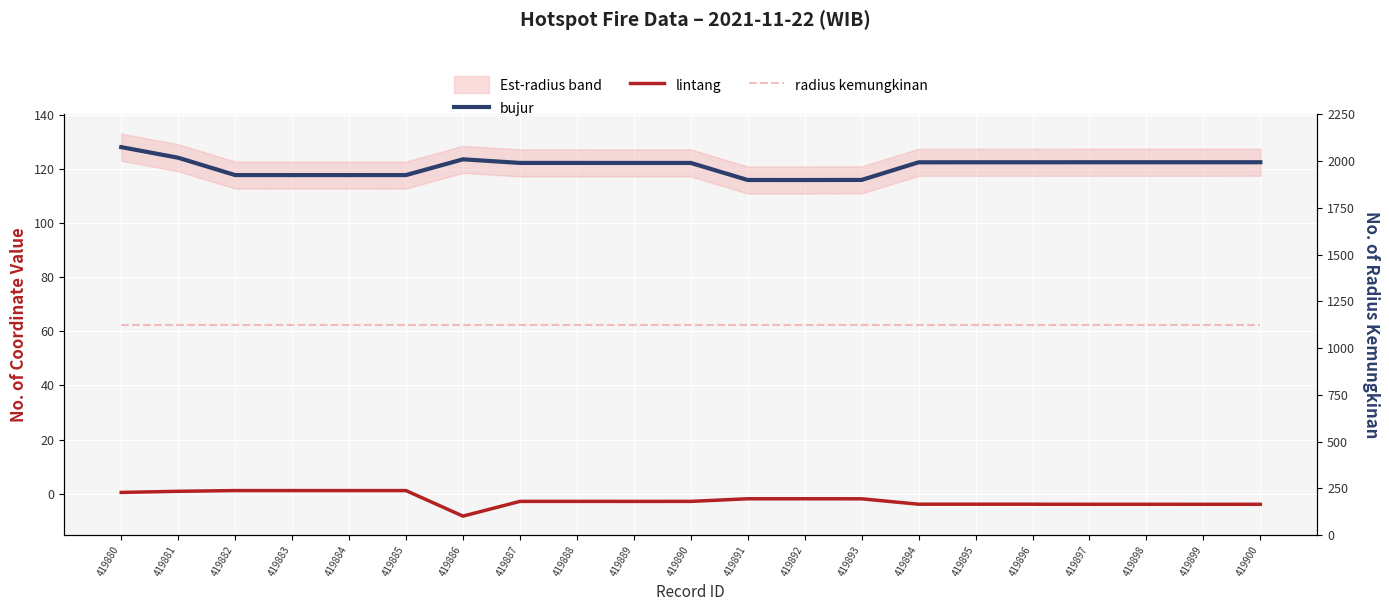

What is the average value of the lintang series?

-2.2